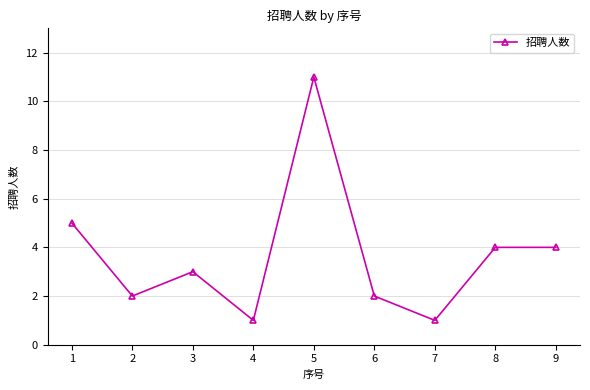

Reading left to right, transcribe all the data shown in this chart.

1=5	2=2	3=3	4=1	5=11	6=2	7=1	8=4	9=4